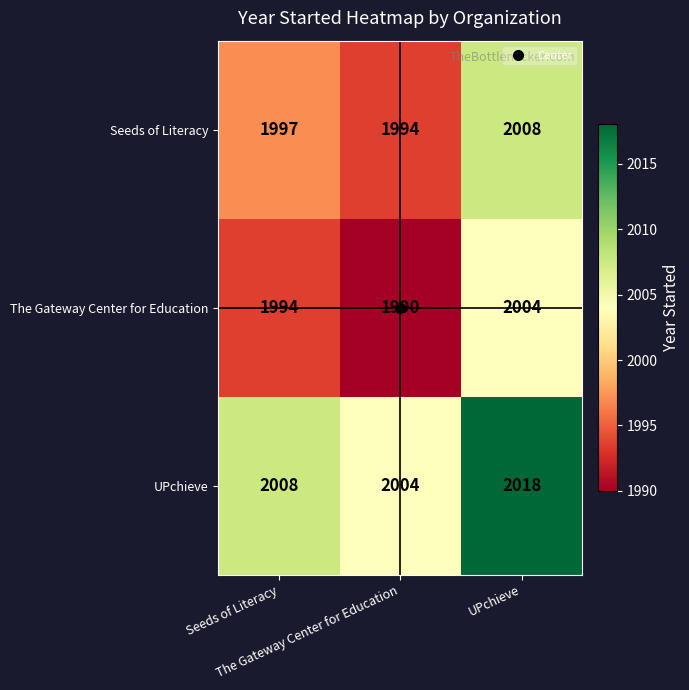

What is the total value across all series at The Gateway Center for Education?

5988